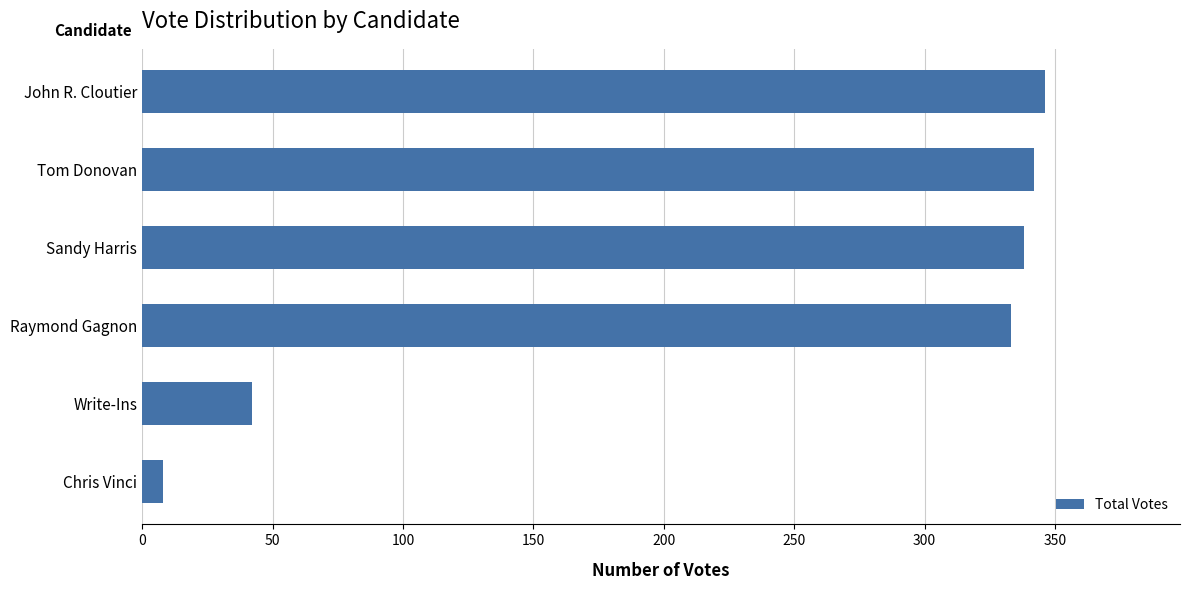

List the labels in order of value, largest first.

John R. Cloutier, Tom Donovan, Sandy Harris, Raymond Gagnon, Write-Ins, Chris Vinci